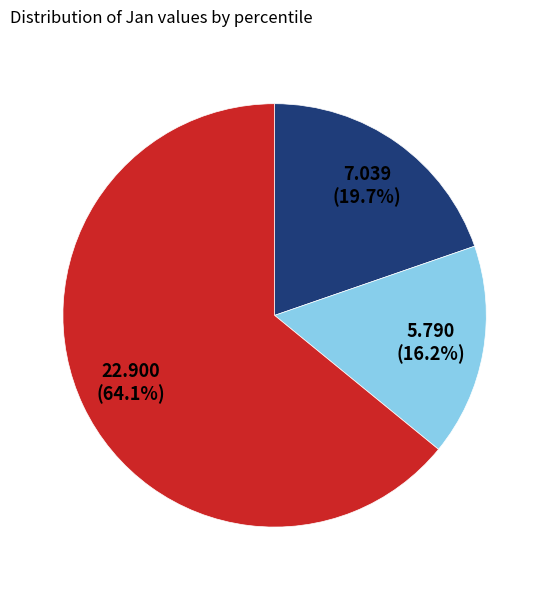

Is there a majority slice in this chart?

Yes